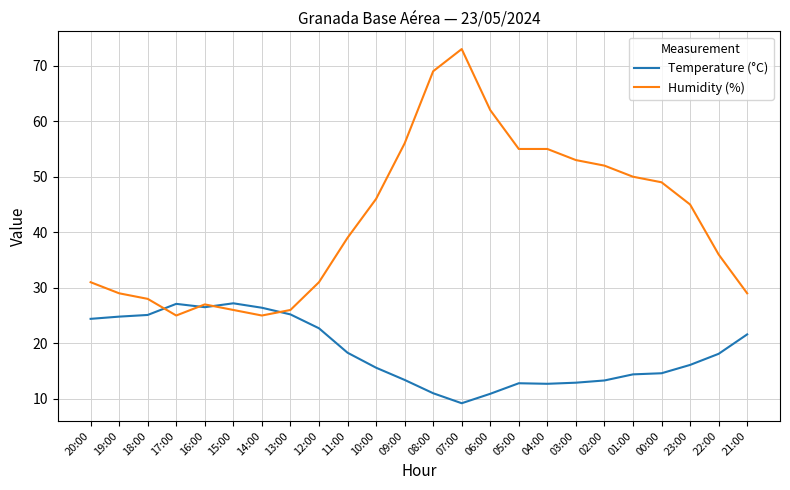

Which series changed the most between 20:00 and 04:00?

Humidity (%)